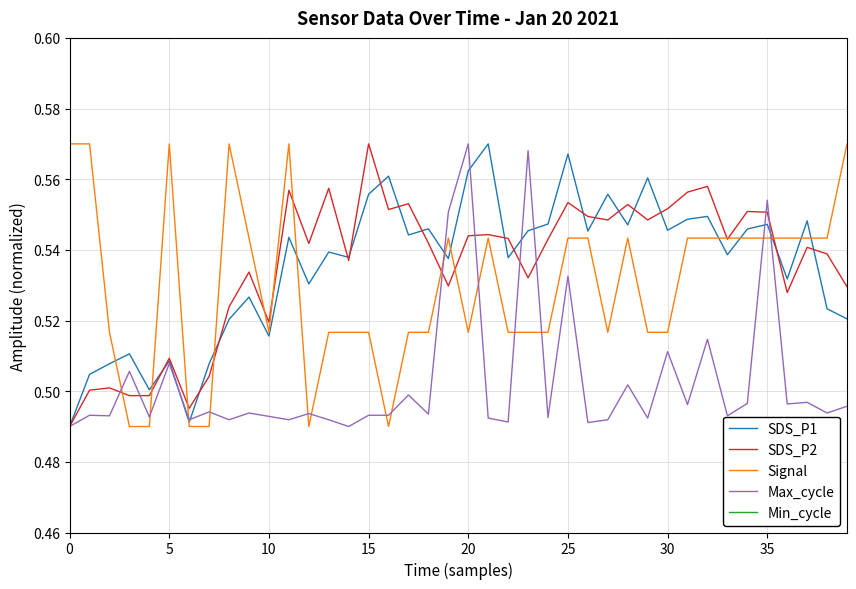

What value does the Min_cycle series have at 14?

1.0